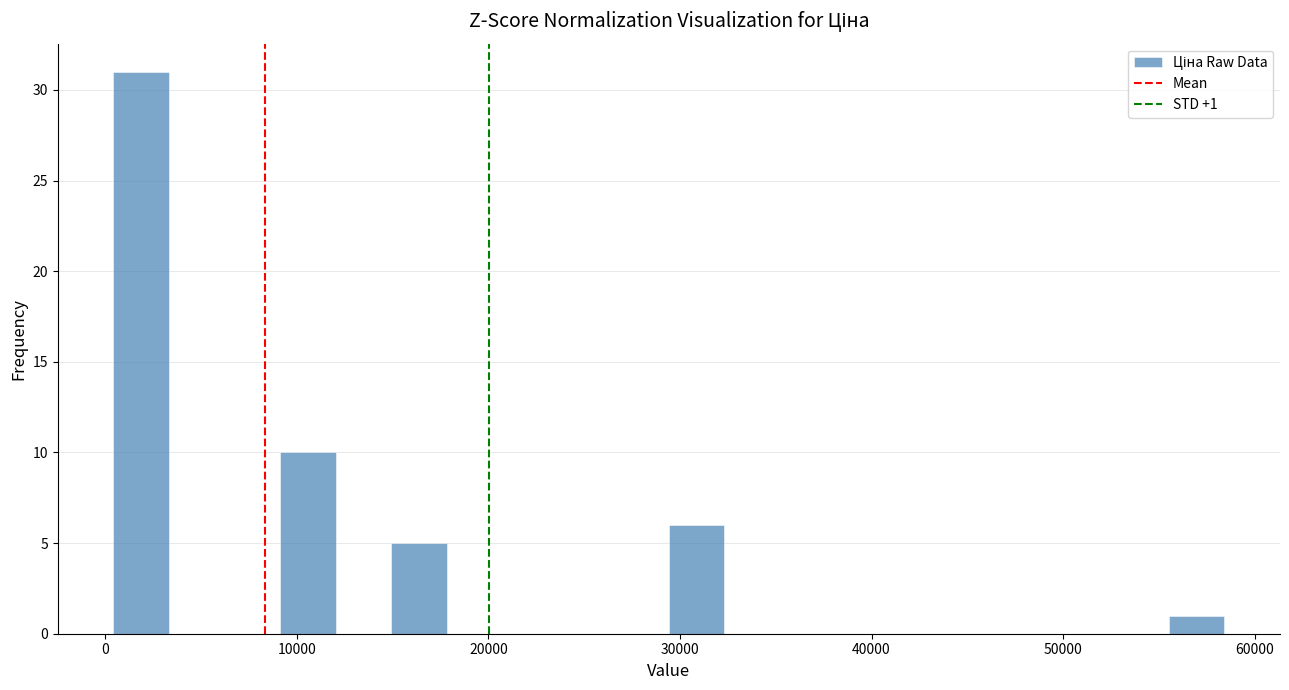

Around what value on the x-axis is the tallest bar? Give the approximate position of its centre, as read against the axis.

2000